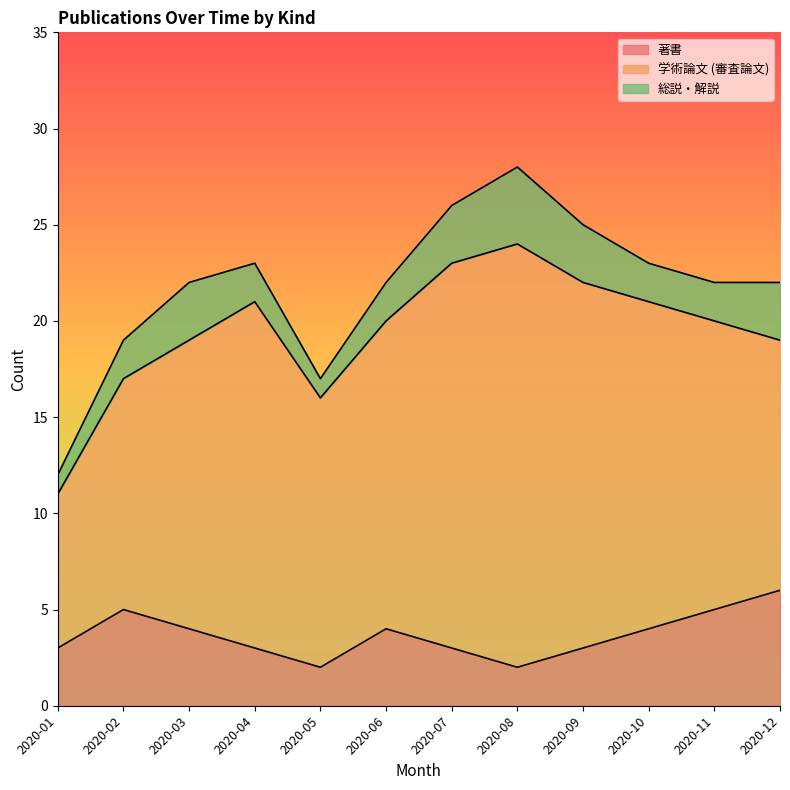

What is the value of the 著書 point at the 4th from the left?

3